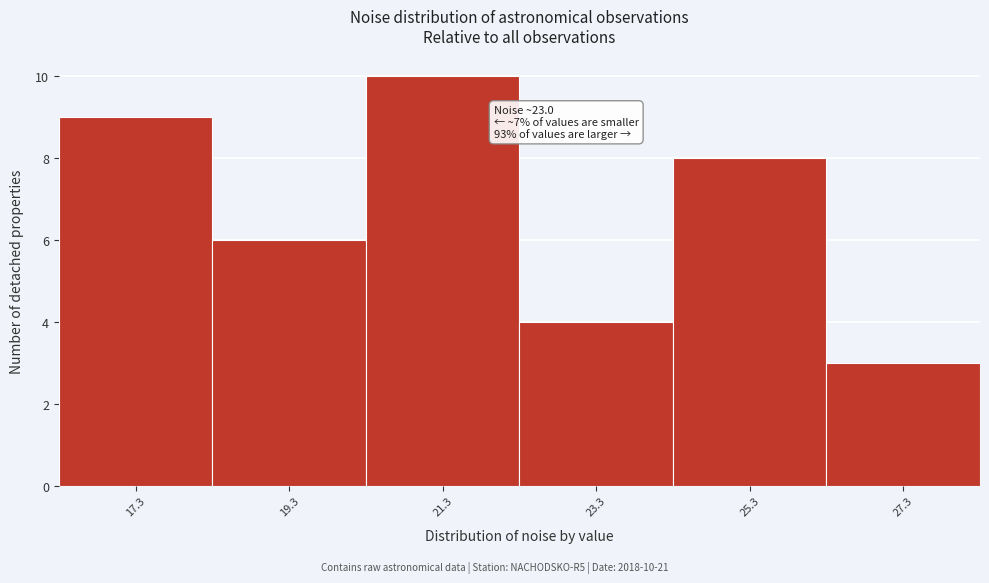

Reading right to left, transcribe all the data shown in this chart.

27.3=3	25.3=8	23.3=4	21.3=10	19.3=6	17.3=9